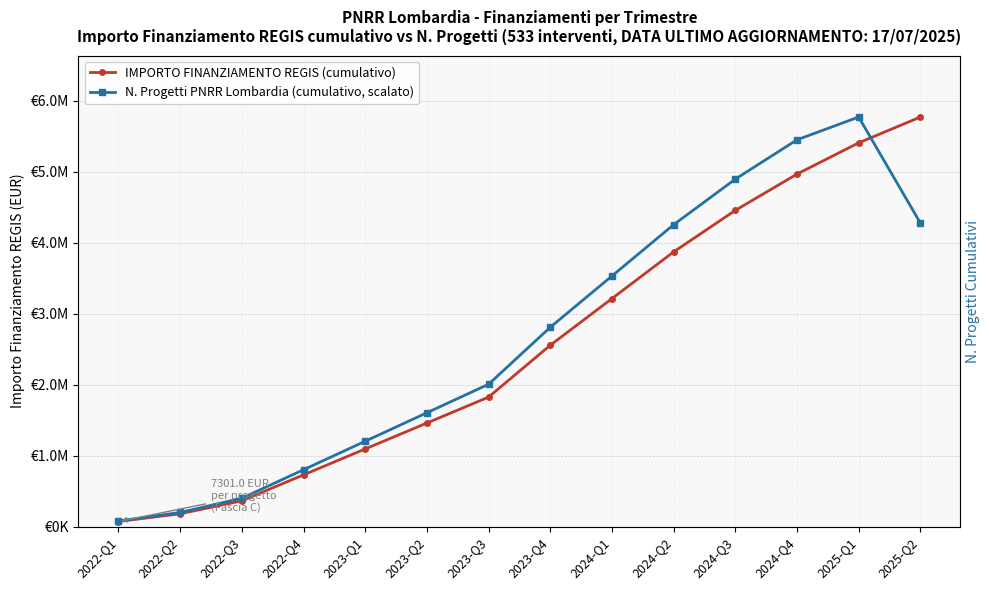

What is the difference between the IMPORTO FINANZIAMENTO REGIS (cumulativo) values at 2022-Q2 and 2023-Q1?

912625.0